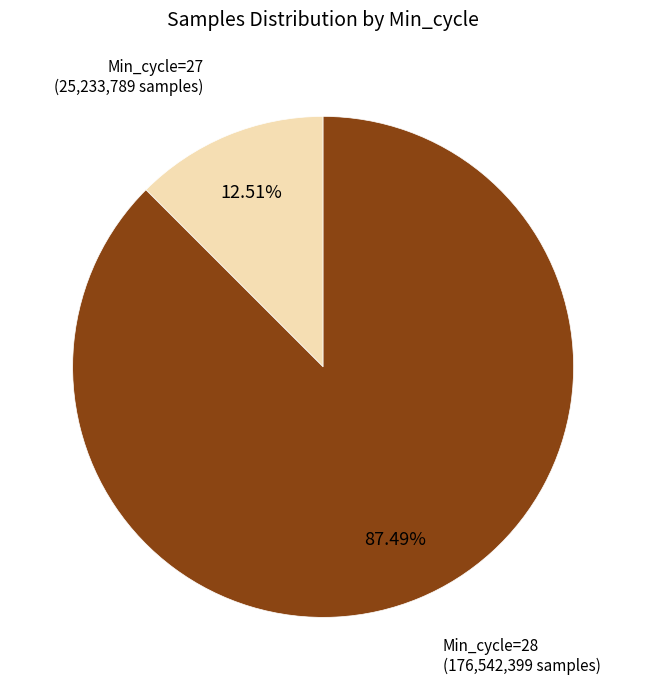

Is there a majority slice in this chart?

Yes